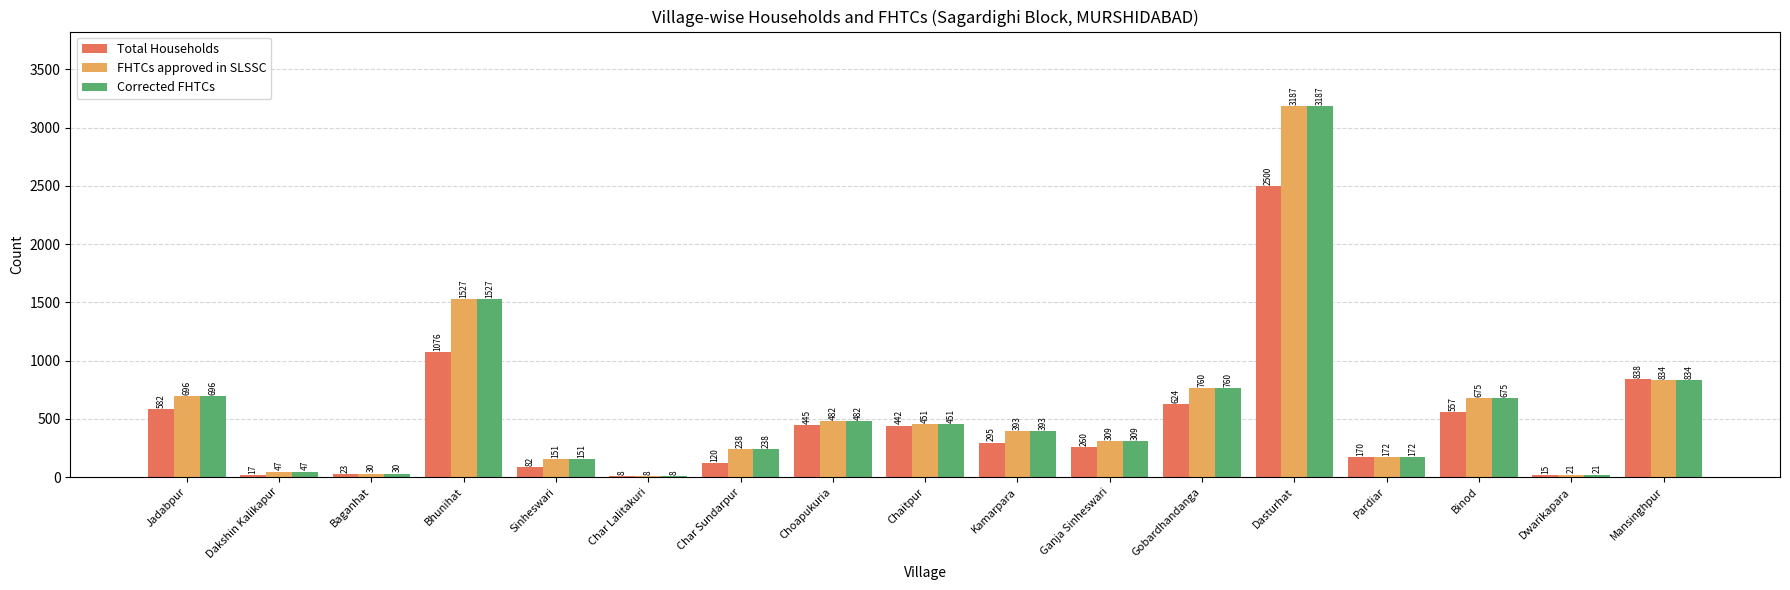

What is the maximum value for FHTCs approved in SLSSC?

3187